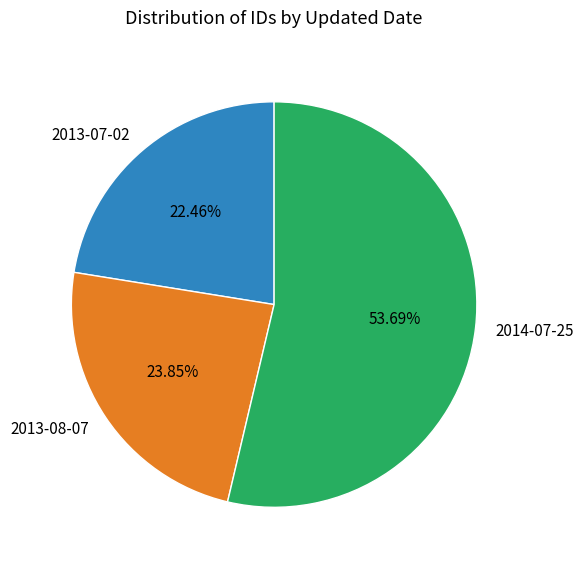

Is 2014-07-25 the majority of the pie?

Yes